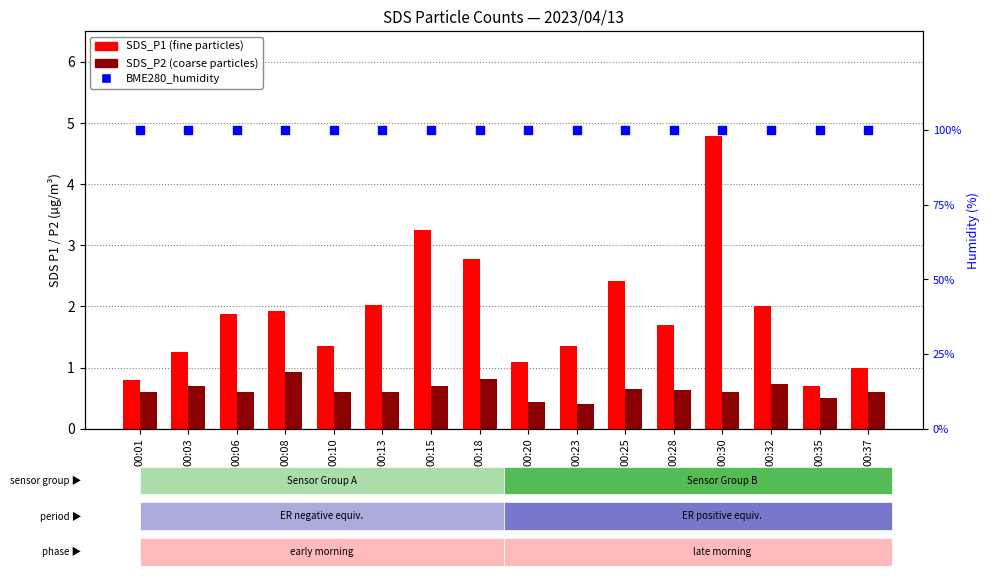

At how many categories does at least one series exceed 88?

16